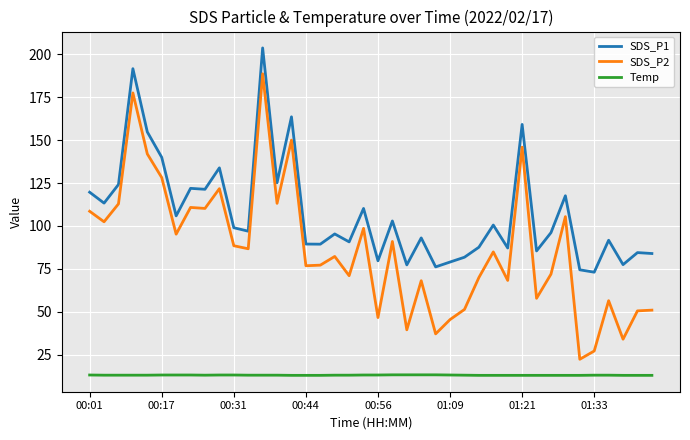

What is the sum of all SDS_P1 values?

4298.8